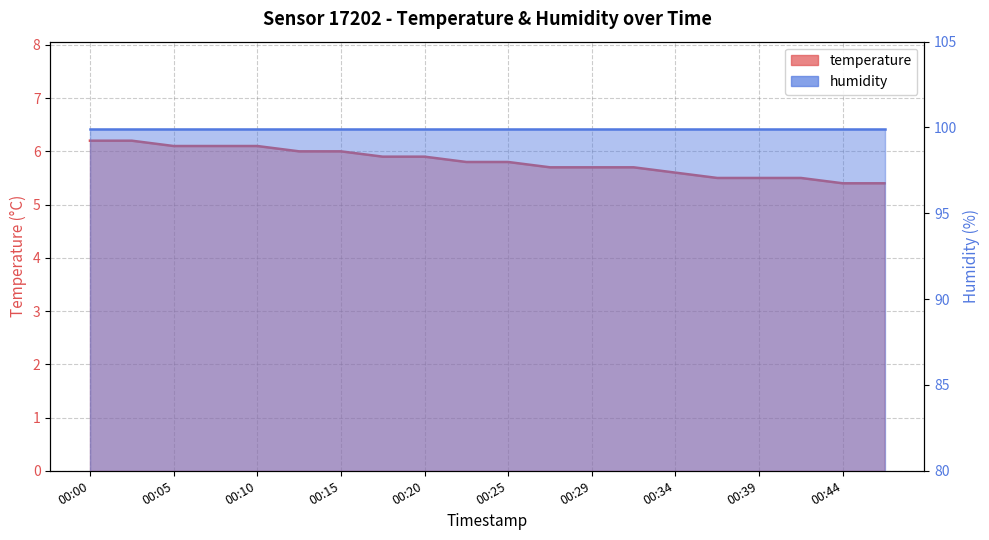

List the labels in order of value, largest first.

00:00, 00:03, 00:05, 00:08, 00:10, 00:12, 00:15, 00:17, 00:20, 00:22, 00:25, 00:27, 00:29, 00:32, 00:34, 00:37, 00:39, 00:42, 00:44, 00:47